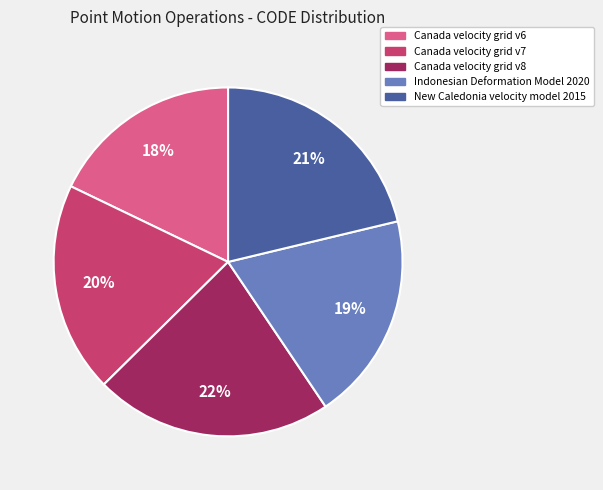

To the nearest percent, what portion does Canada velocity grid v7 represent?

20%